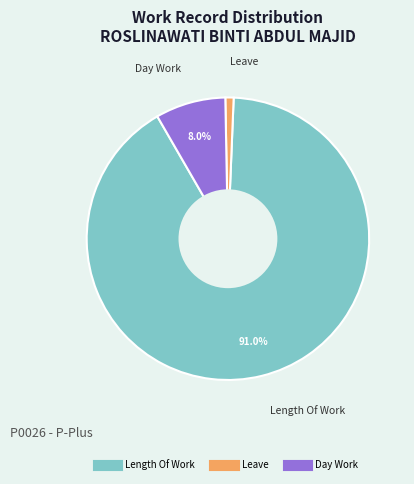

Is there a majority slice in this chart?

Yes